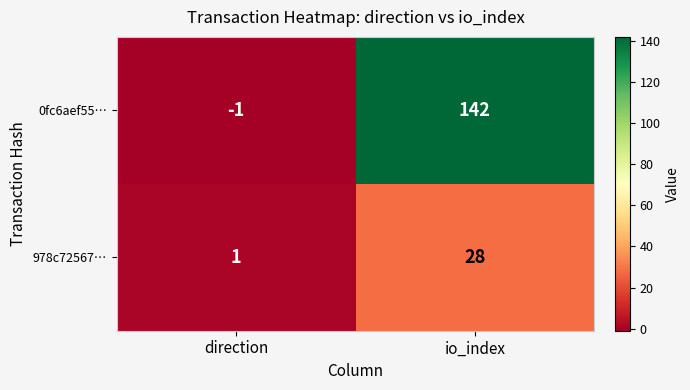

Rank the series at io_index from highest to lowest value.

0fc6aef55…, 978c72567…